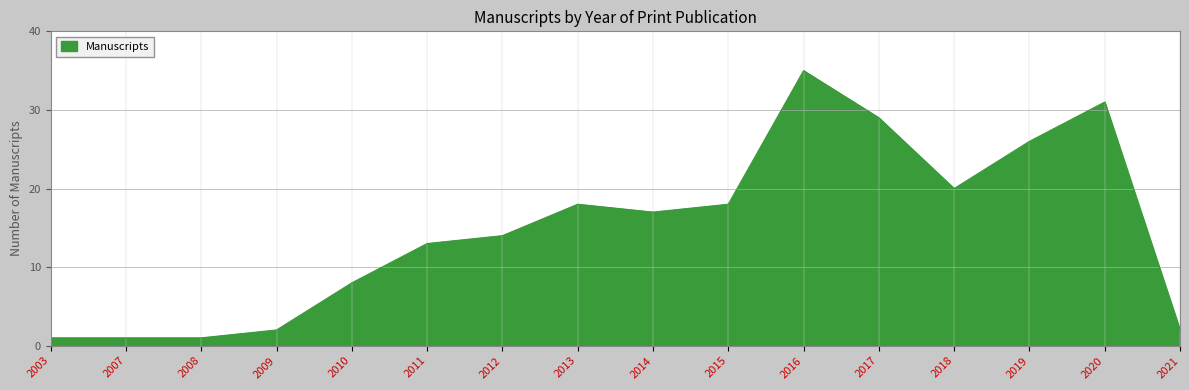

Read the value at 2012, to the nearest 10.

10